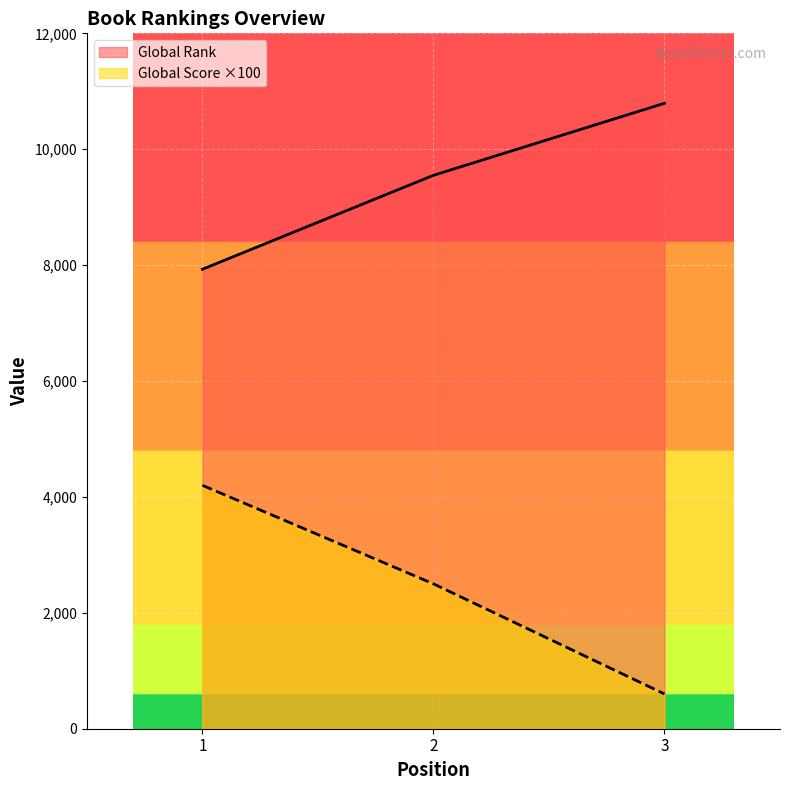

Is it true that Global Rank equals 10793 at 3?

True